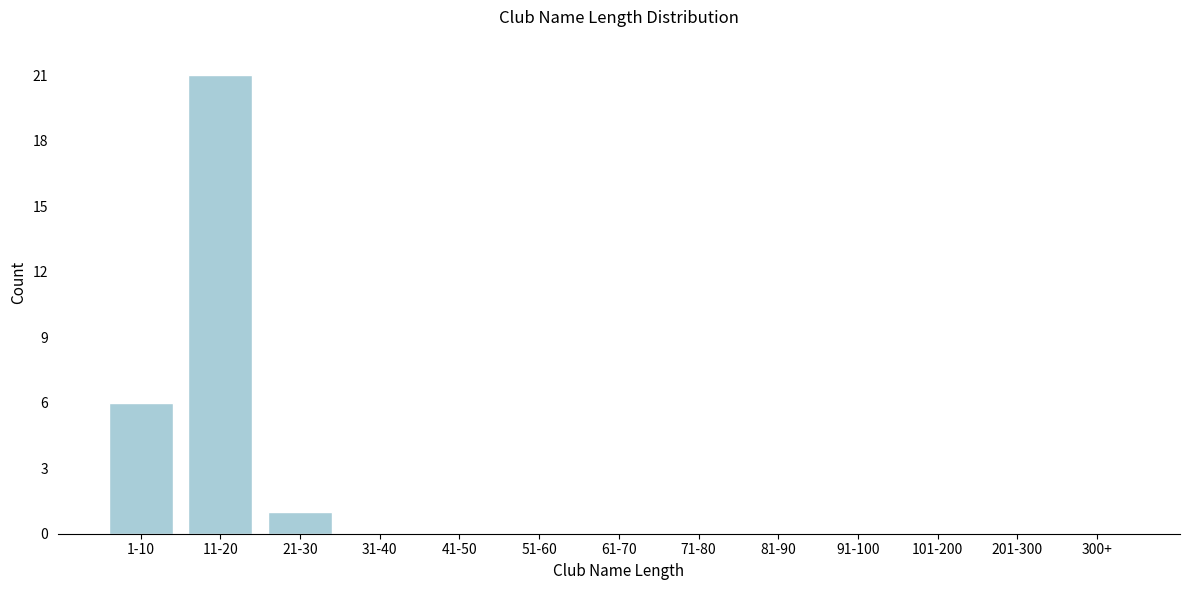

Reading left to right, extract all data points from this chart.

1-10=6	11-20=21	21-30=1	31-40=0	41-50=0	51-60=0	61-70=0	71-80=0	81-90=0	91-100=0	101-200=0	201-300=0	300+=0